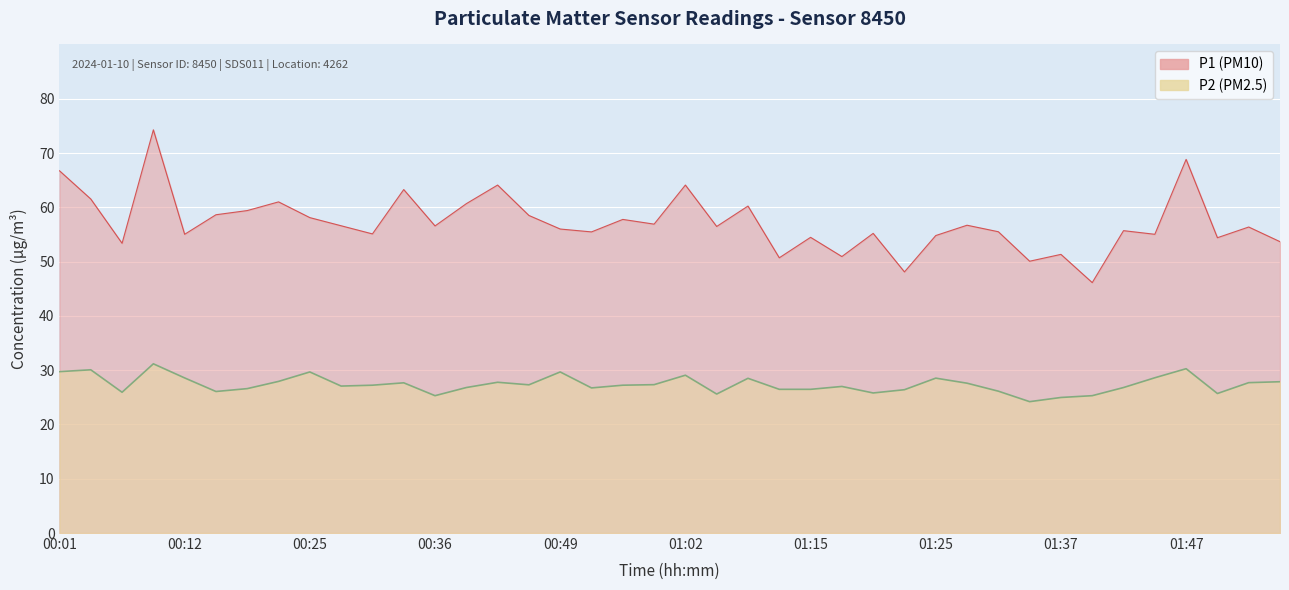

What is the spread (max minus min) of values at 00:59?

29.6